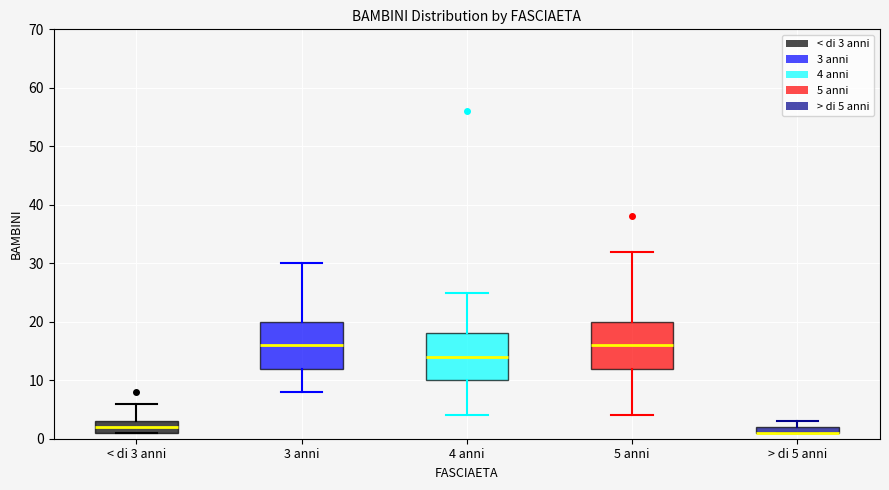

Where does the median line of the box for 4 anni sit on the y-axis? The values are not printed on the chart, so give them approximately, as read against the axis.

14